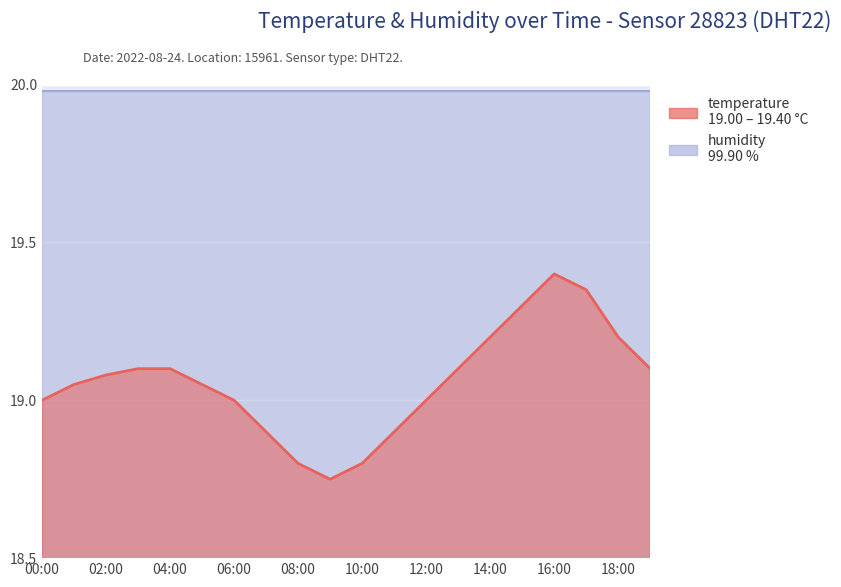

Reading right to left, what are all the values shown in this chart?

19:00=19.1	18:00=19.2	17:00=19.4	16:00=19.4	15:00=19.3	14:00=19.2	13:00=19.1	12:00=19.0	11:00=18.9	10:00=18.8	09:00=18.8	08:00=18.8	07:00=18.9	06:00=19.0	05:00=19.1	04:00=19.1	03:00=19.1	02:00=19.1	01:00=19.1	00:00=19.0